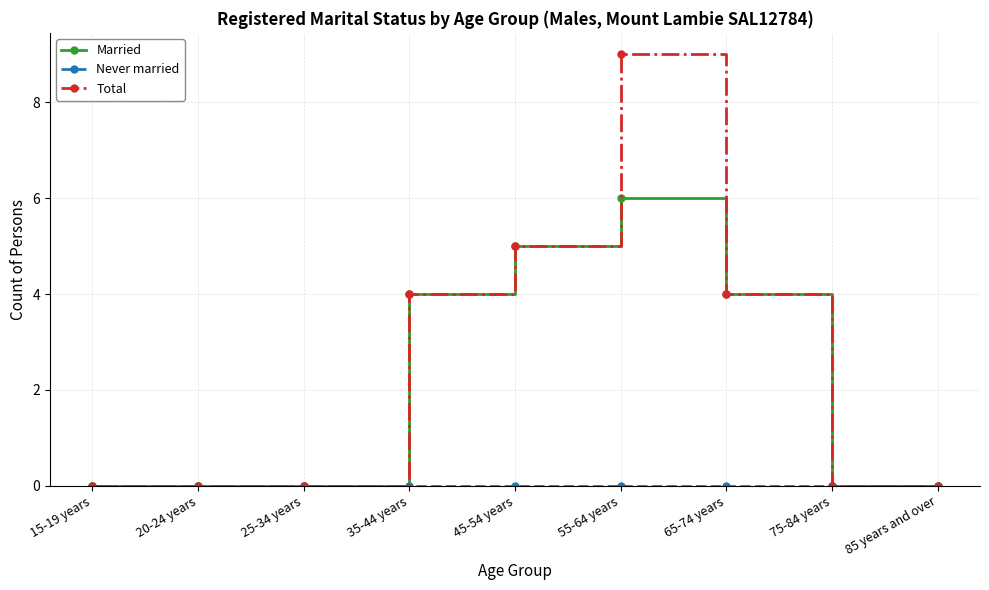

At how many categories does at least one series exceed 1?

4